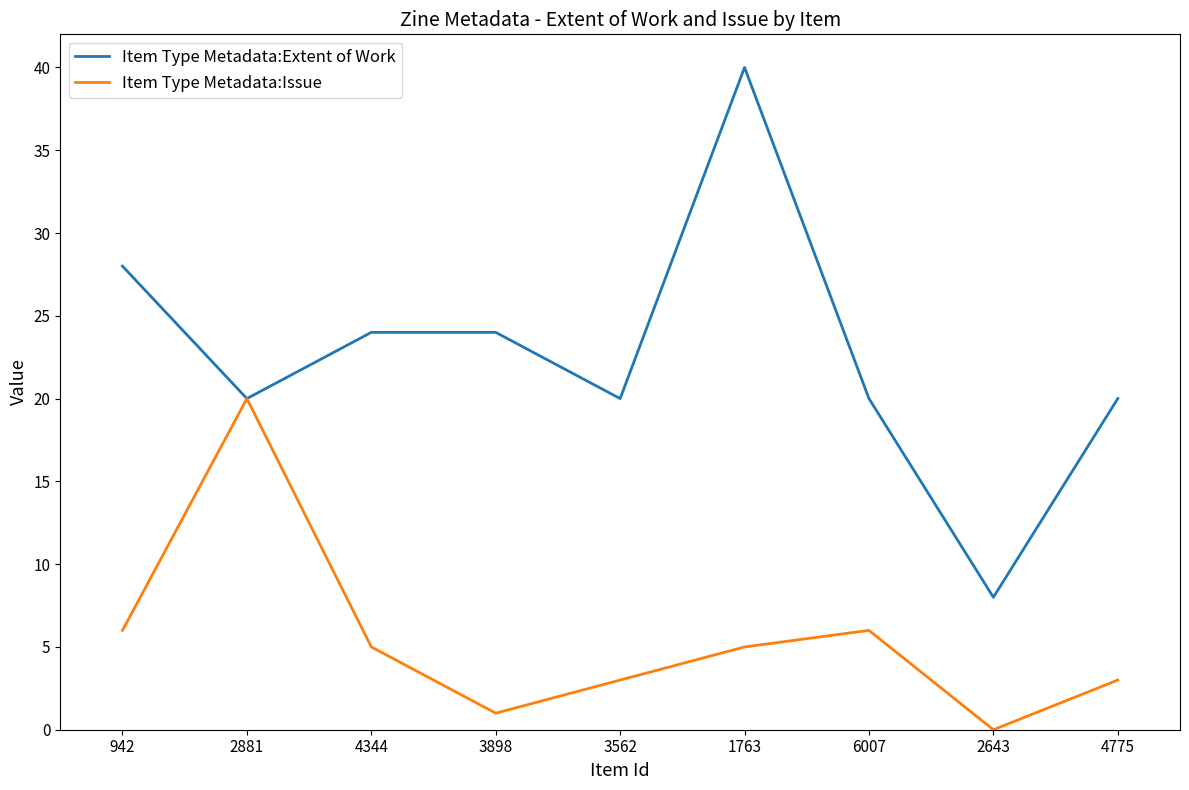

In Item Type Metadata:Issue, how many points are higher than both neighbors (excluding endpoints)?

2